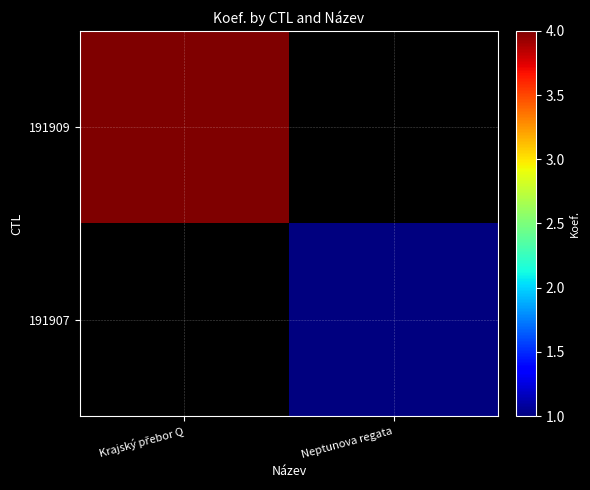

Which label corresponds to the largest value in the chart?

Krajský přebor Q